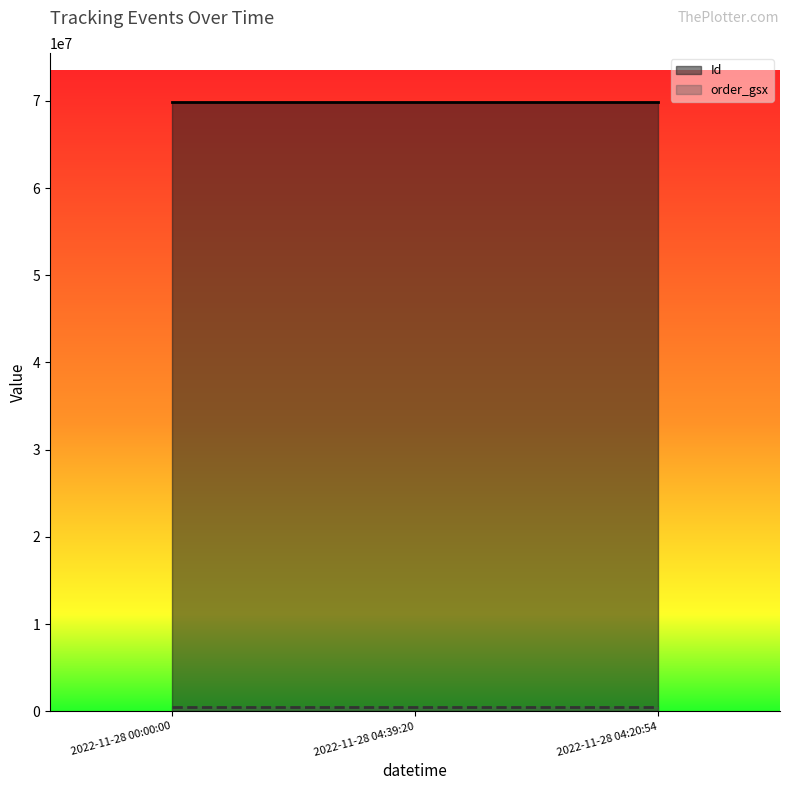

Reading left to right, list all the values displayed in this chart.

Id: 69886491	69886492	69886493
order_gsx: 542995	542995	542995